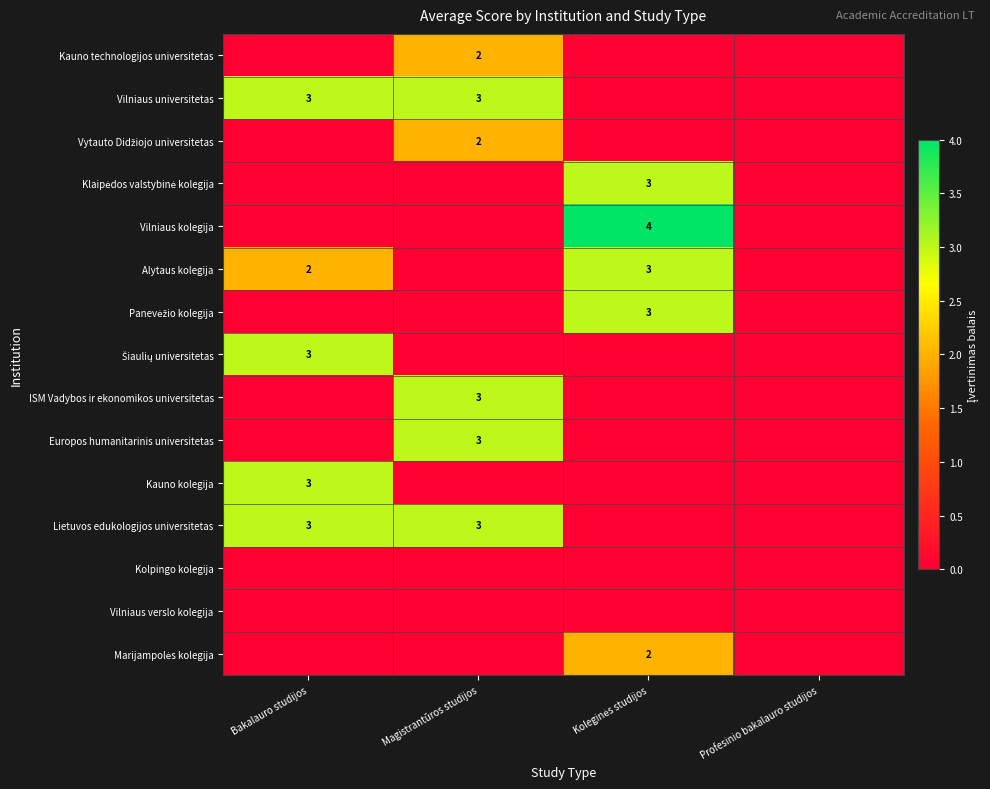

The Lietuvos edukologijos universitetas series shows 3 at Magistrantūros studijos. True or false?

True